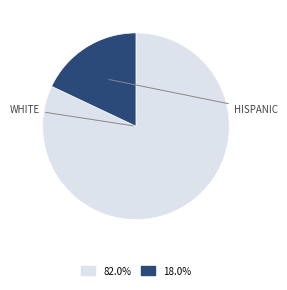

Is there any slice that represents more than half of the pie?

Yes